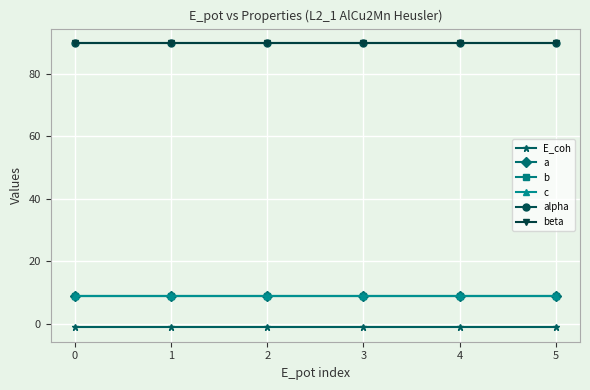

Does the chart display data point markers on the line(s)?

Yes